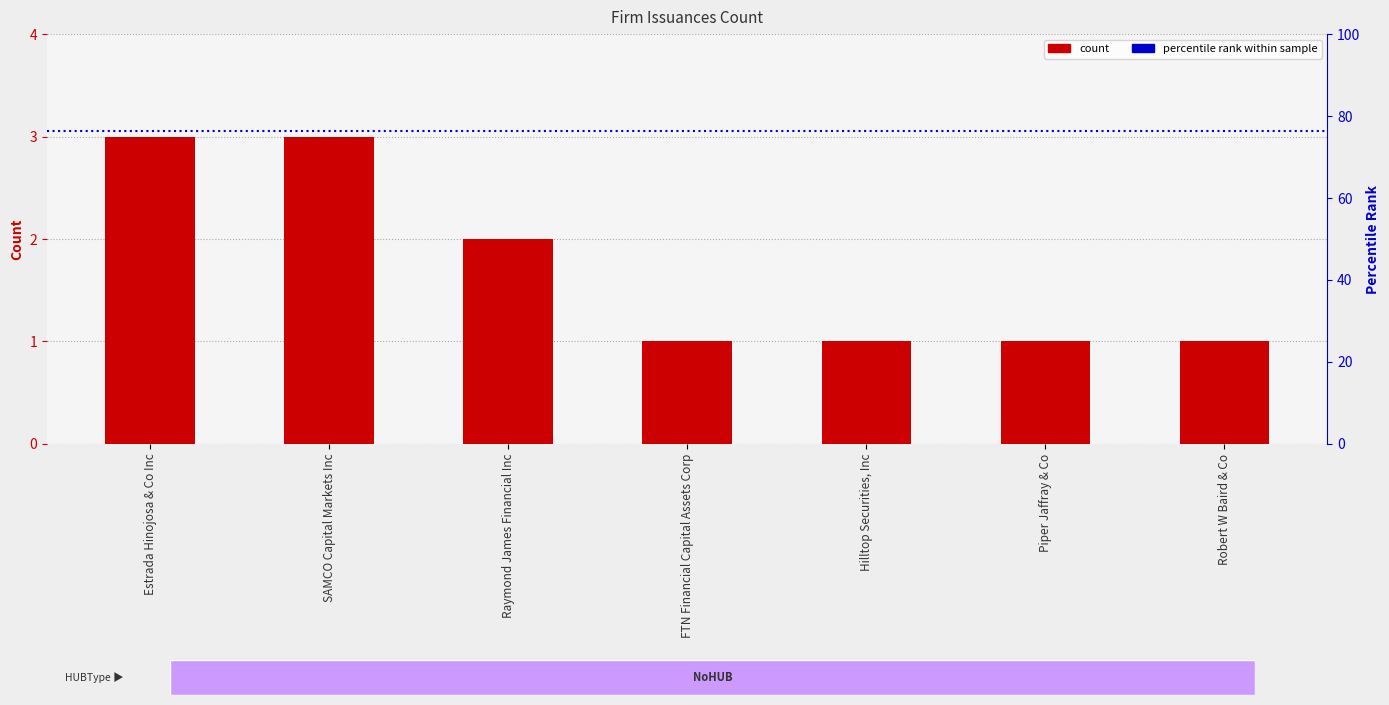

List the labels in order of value, smallest first.

FTN Financial Capital Assets Corp, Hilltop Securities, Inc, Piper Jaffray & Co, Robert W Baird & Co, Raymond James Financial Inc, Estrada Hinojosa & Co Inc, SAMCO Capital Markets Inc